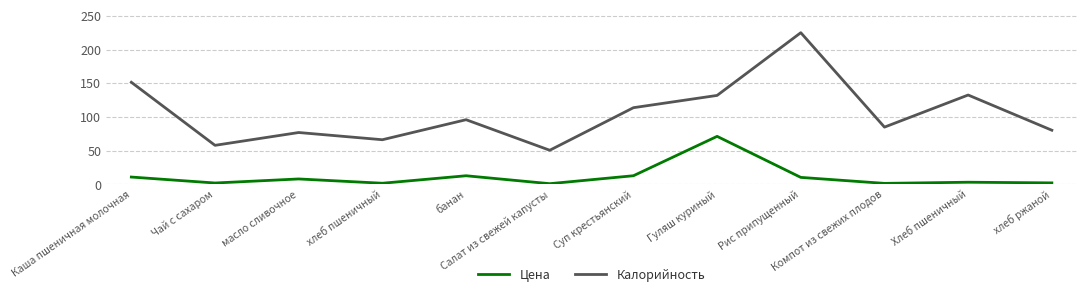

Which series has the largest range (max minus min)?

Калорийность